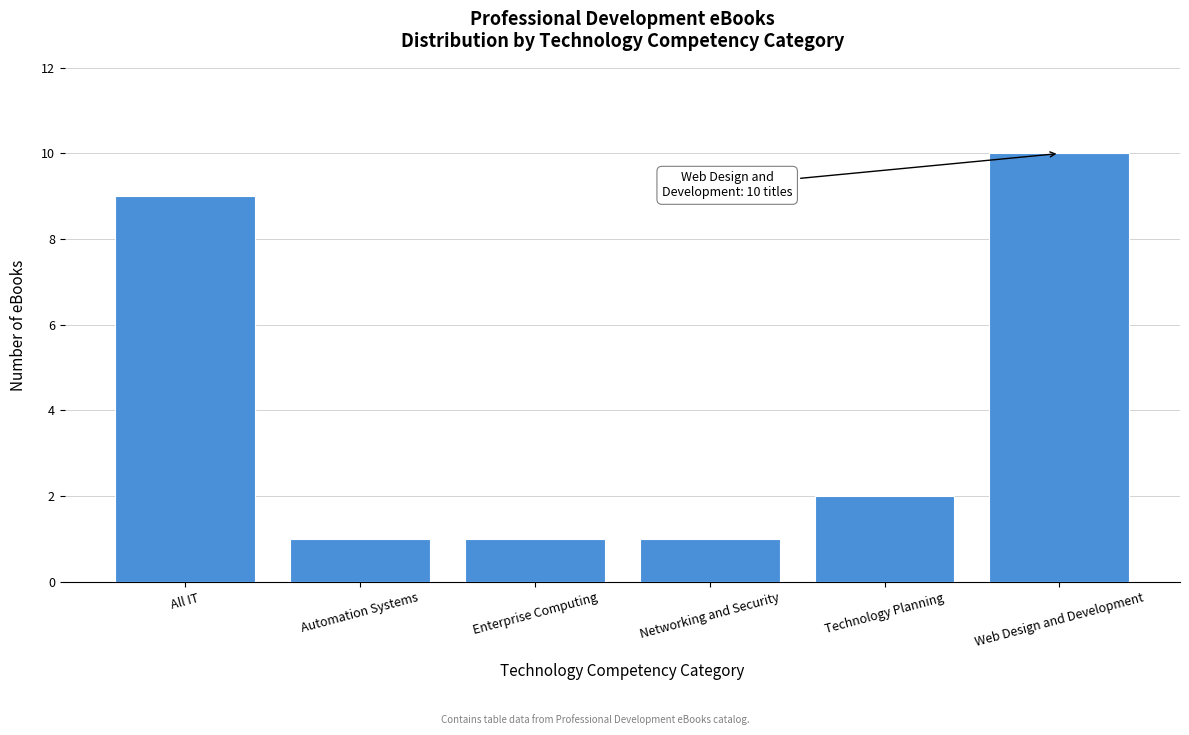

Reading right to left, list all the values displayed in this chart.

10	2	1	1	1	9